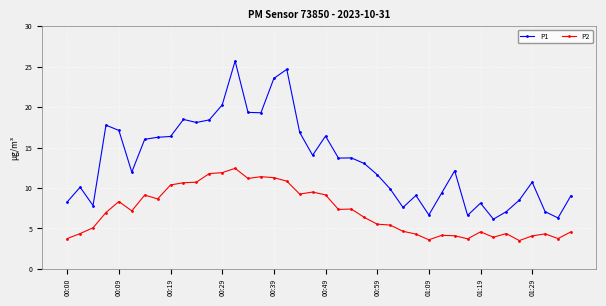

Rank the series by their average value, from lowest to highest.

P2, P1